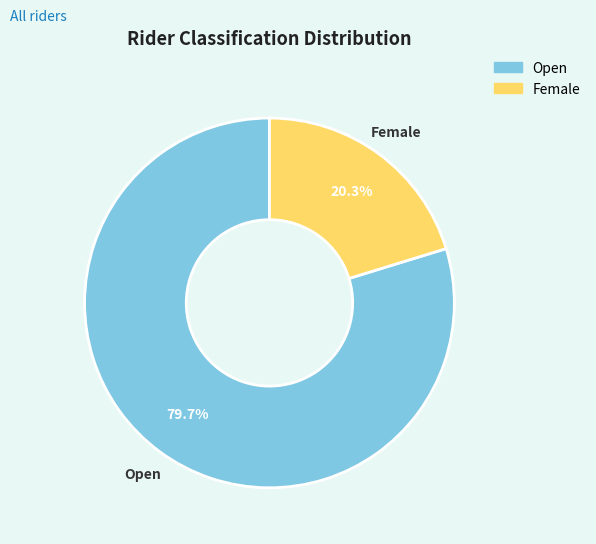

Combined, what portion of the pie is Female and Open?

100.0%